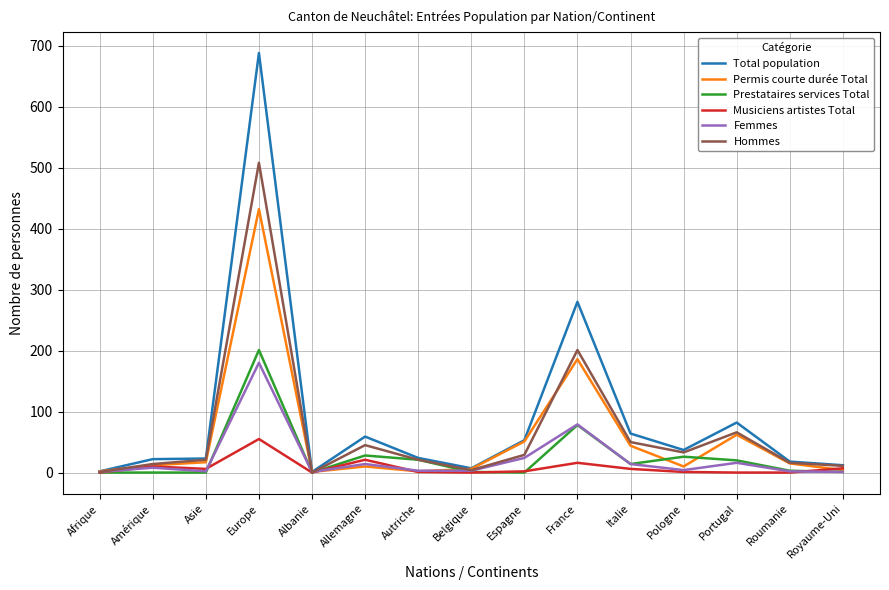

The value of Prestataires services Total at Albanie is -79. True or false?

False